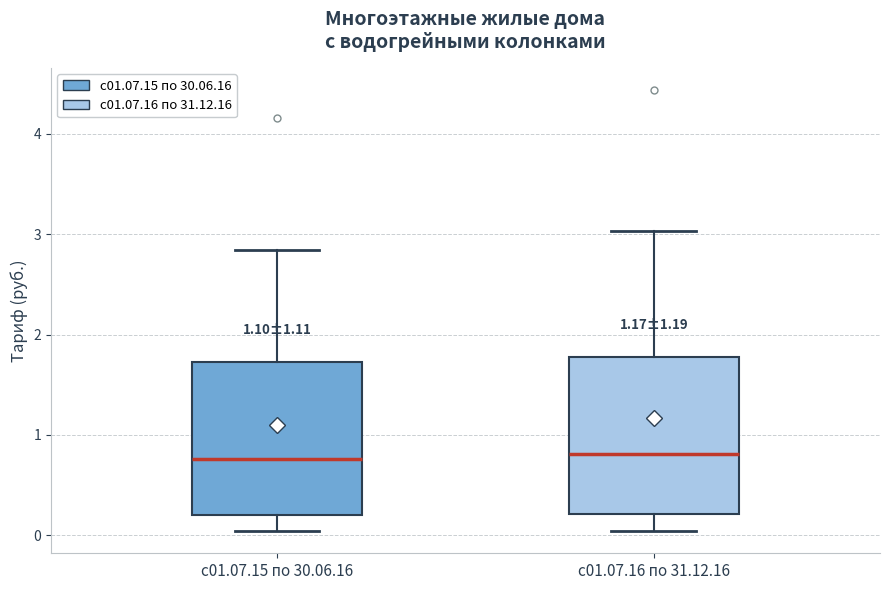

Reading left to right, transcribe this box plot: for each box, give where its median line is, the range the box spans, and where its two whiskers end, as read against the y-axis. The values are not printed on the chart, so give them approximately, as read against the axis.

с01.07.15 по 30.06.16: median 0.8, box 0.2 to 1.7, whiskers 0.0 to 2.8
с01.07.16 по 31.12.16: median 0.8, box 0.2 to 1.8, whiskers 0.0 to 3.0